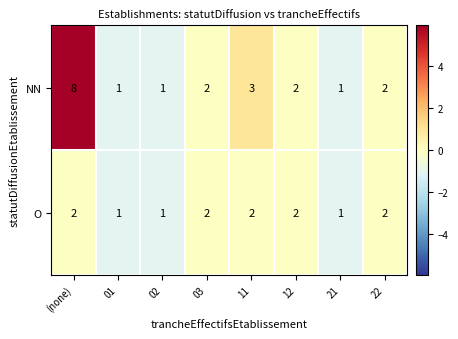

Which series has the largest total across all categories?

NN